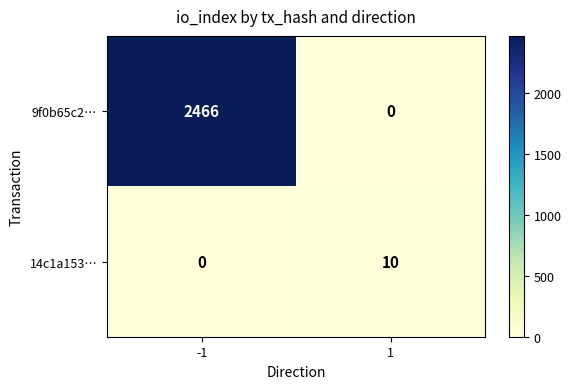

True or false: 14c1a153… has a value of 10 at 1.

True